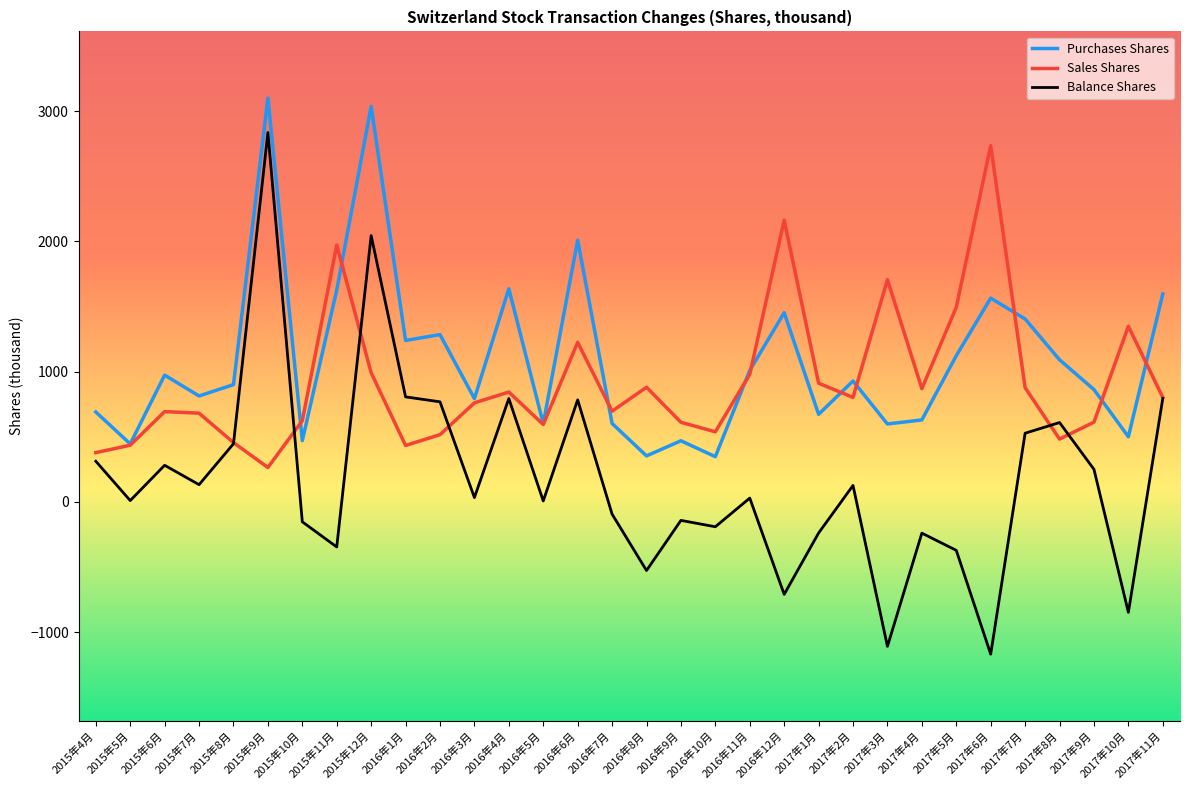

Rank the series by their maximum value, from lowest to highest.

Sales Shares, Balance Shares, Purchases Shares